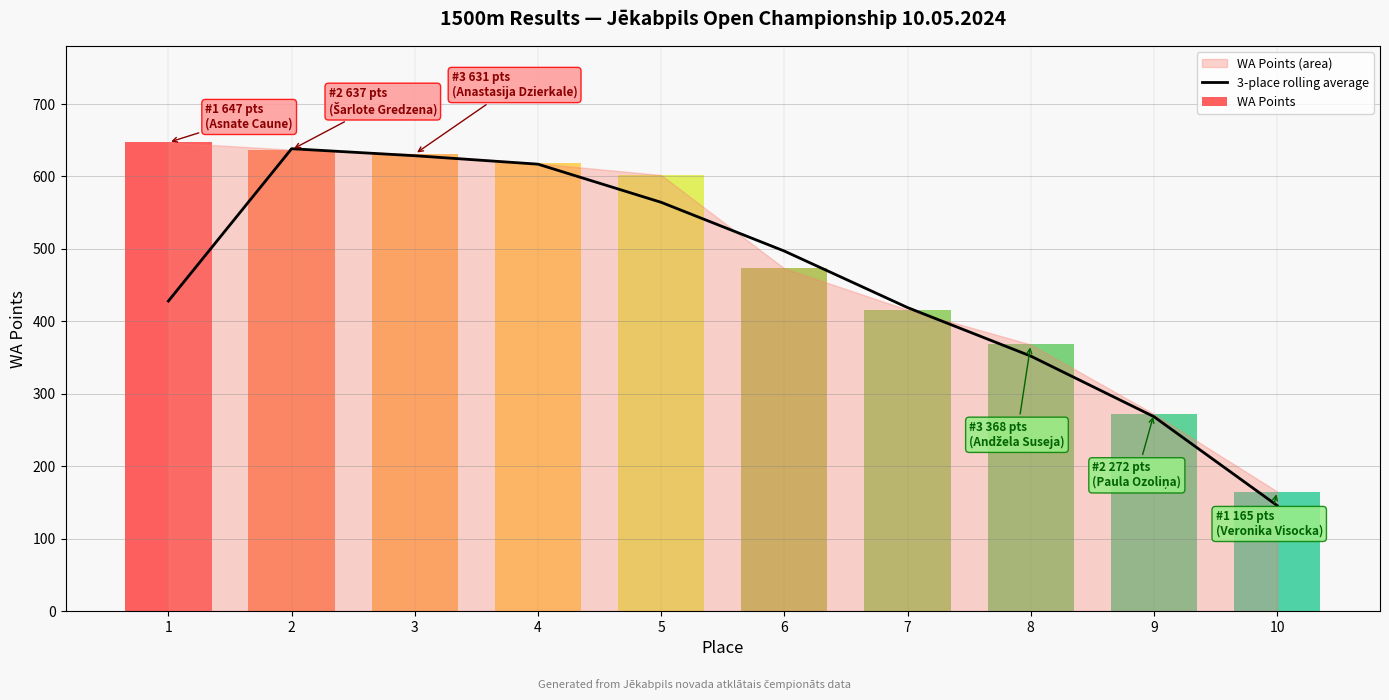

True or false: the data shows 242.4 at 2.

False